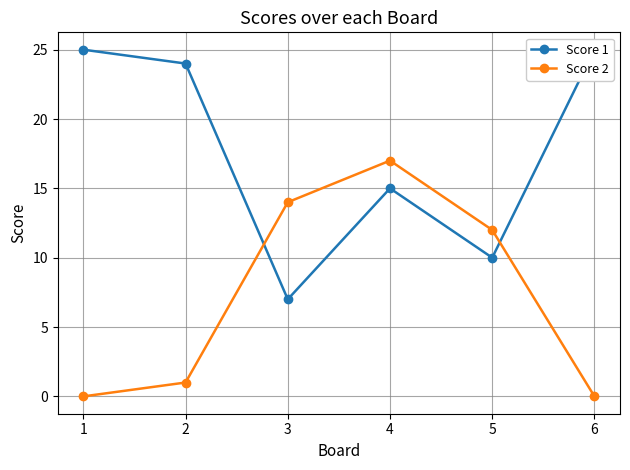

Which series ends up on top after the final intersection of Score 1 and Score 2?

Score 1